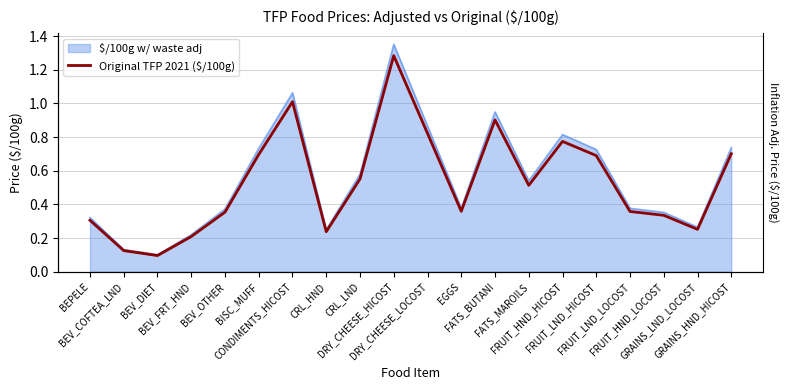

How many points are higher than both their immediate neighbors (excluding endpoints)?

4